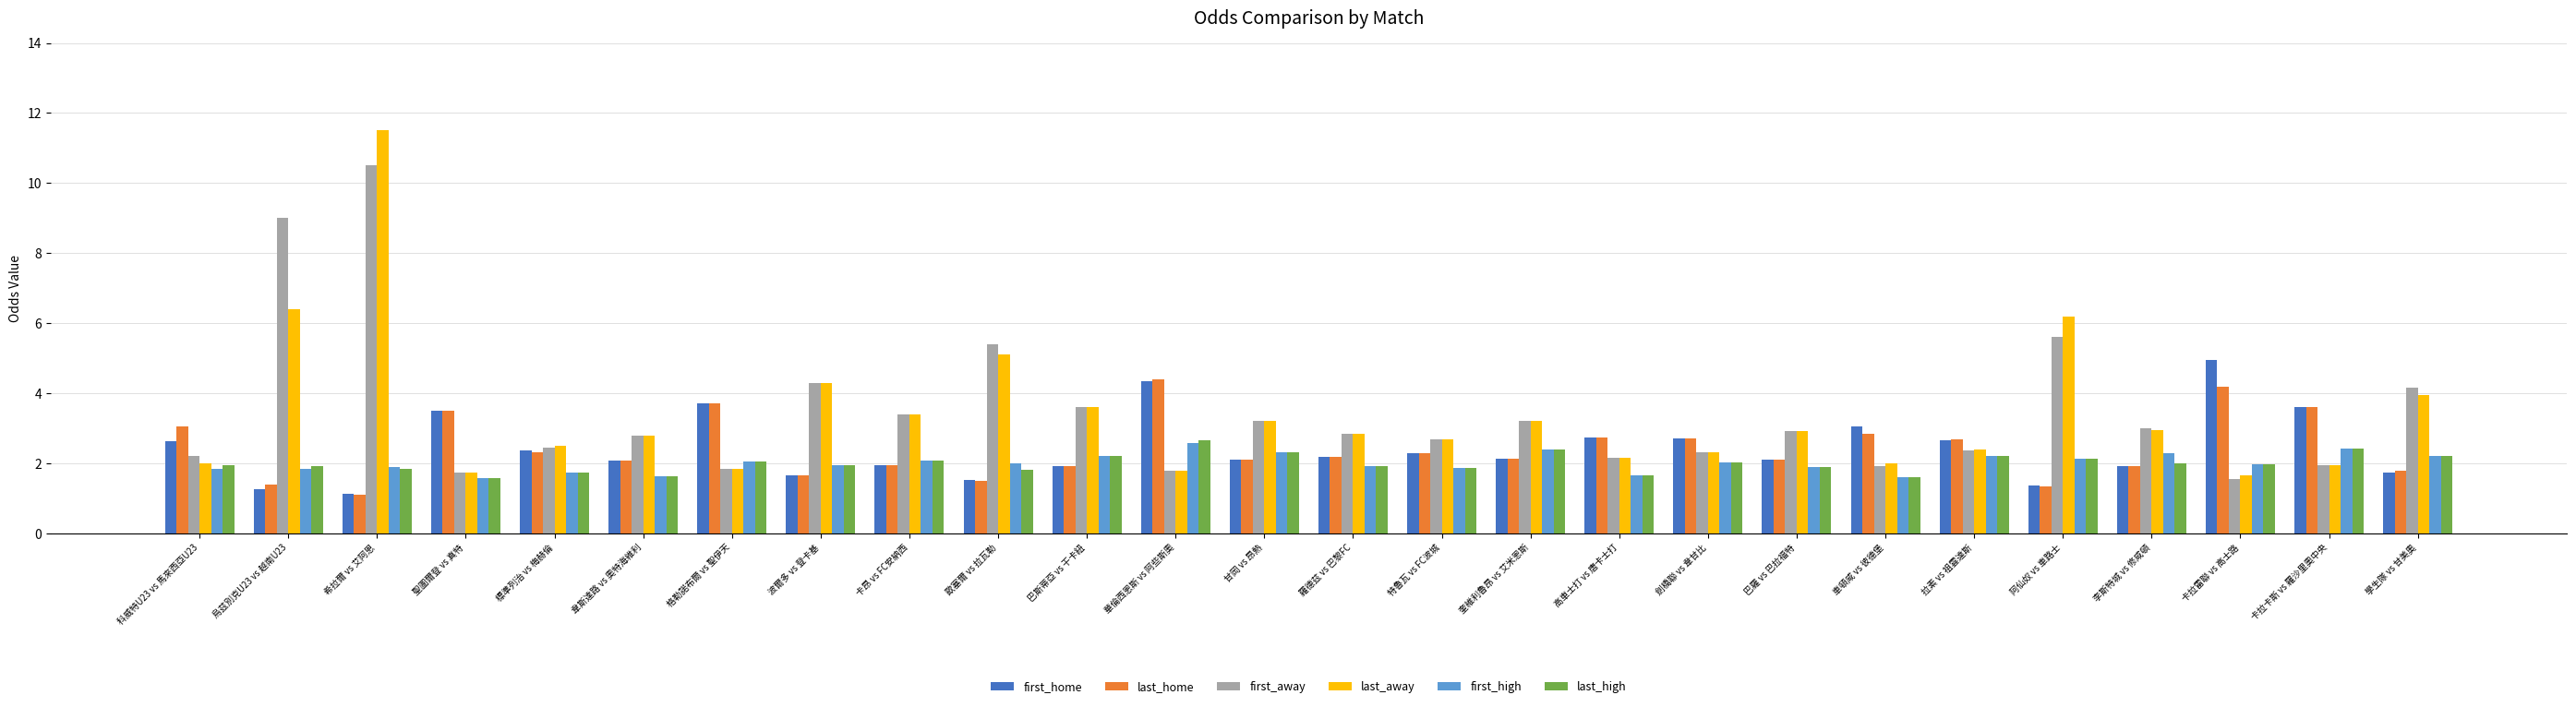

What are all the series names shown in the legend?

first_home, last_home, first_away, last_away, first_high, last_high